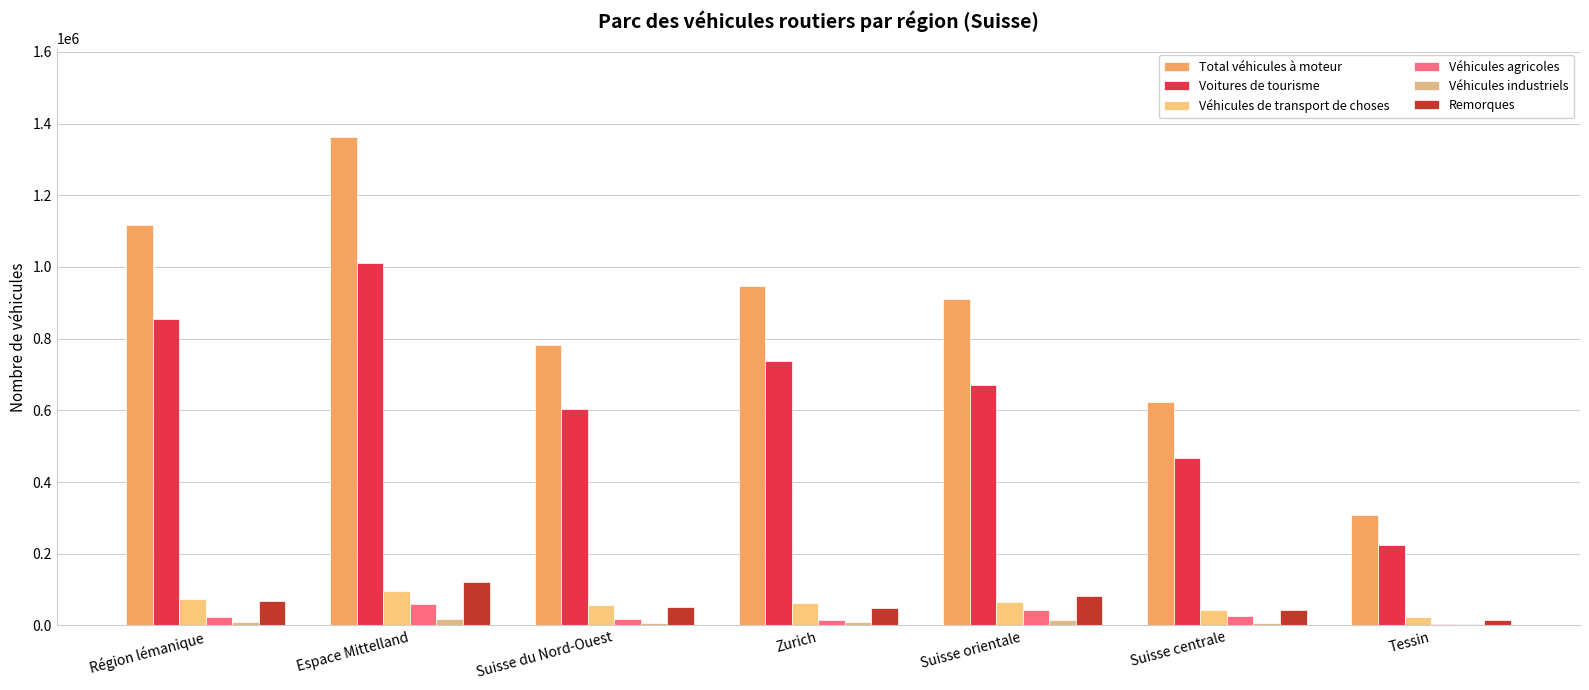

What value does the Véhicules industriels series have at Région lémanique, to the nearest 100?

10600